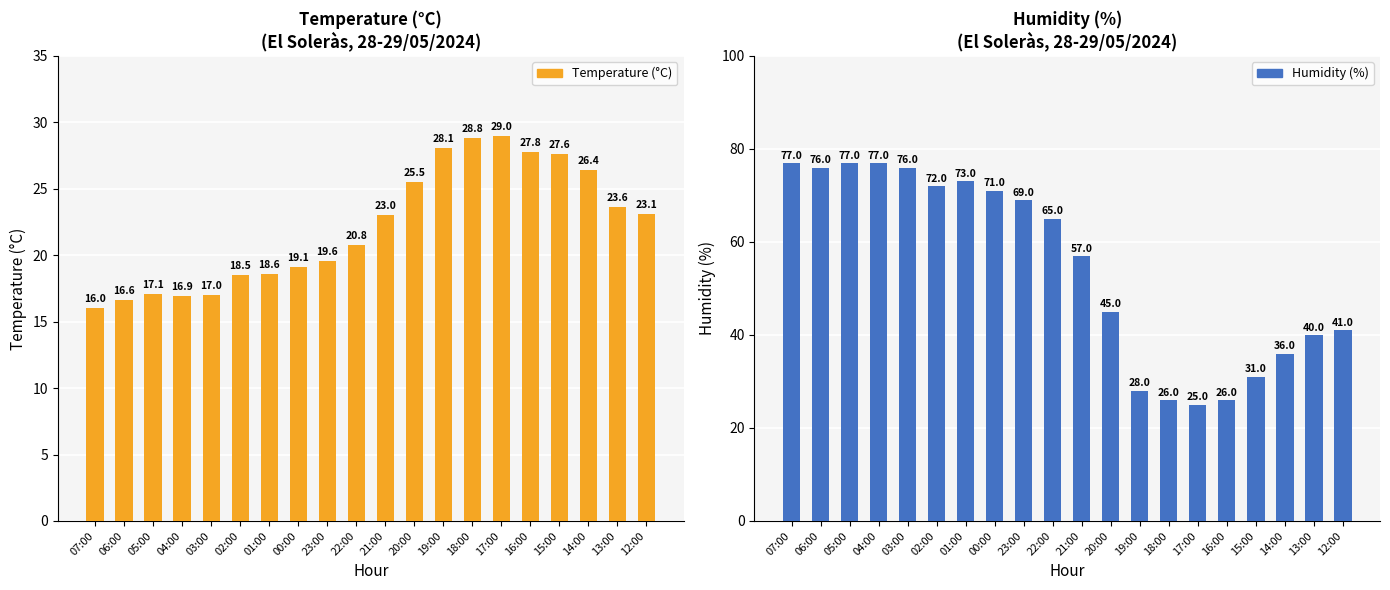

At 19:00, list the series in order from largest to smallest.

Temperature (°C), Humidity (%)